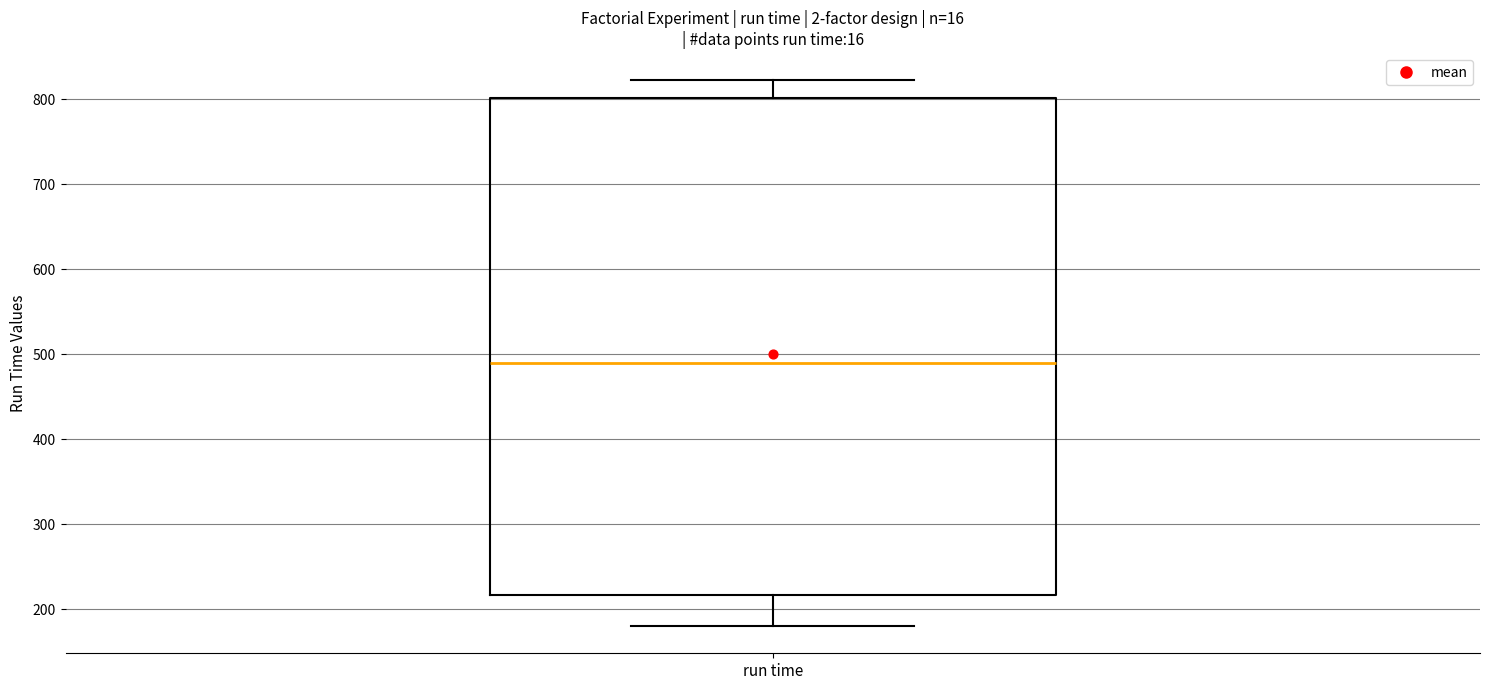

Transcribe this box plot: give where the median line is, the range the box spans, and where the two whiskers end, as read against the y-axis. The values are not printed on the chart, so give them approximately, as read against the axis.

median 490, box 220 to 800, whiskers 180 to 820